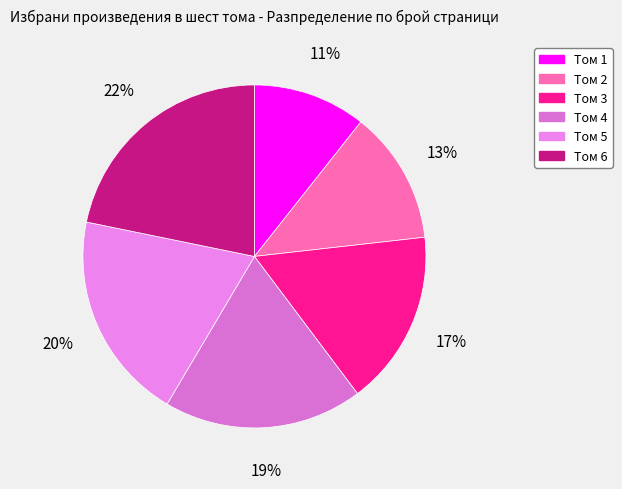

True or false: Том 6 accounts for 22% of the total.

True